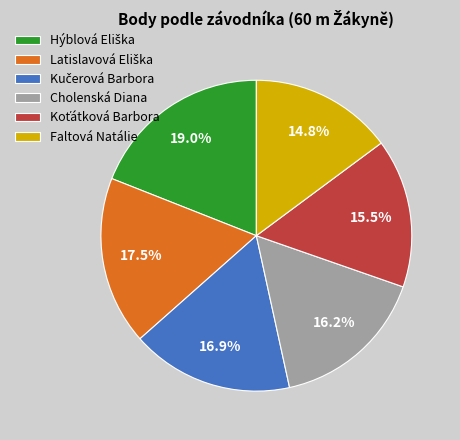

The Faltová Natálie slice represents 15% of the pie. True or false?

True